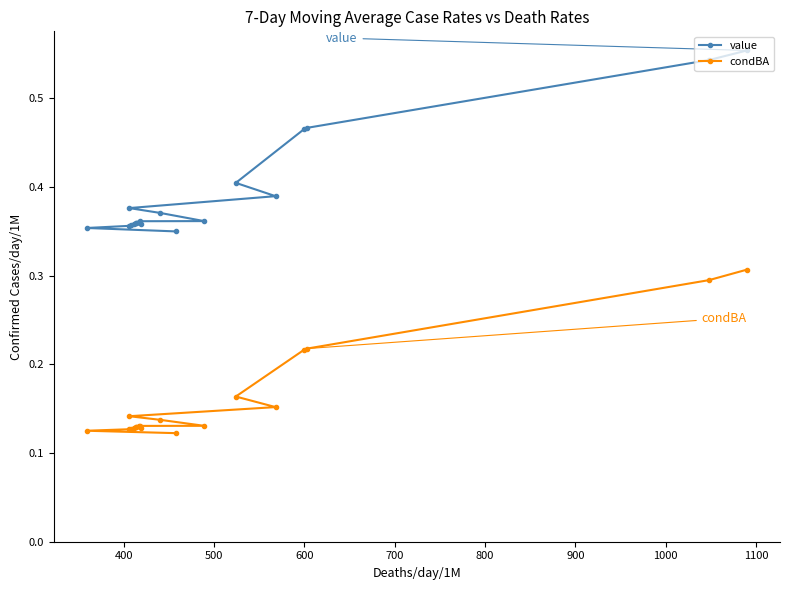

True or false: condBA and value intersect in this chart.

False